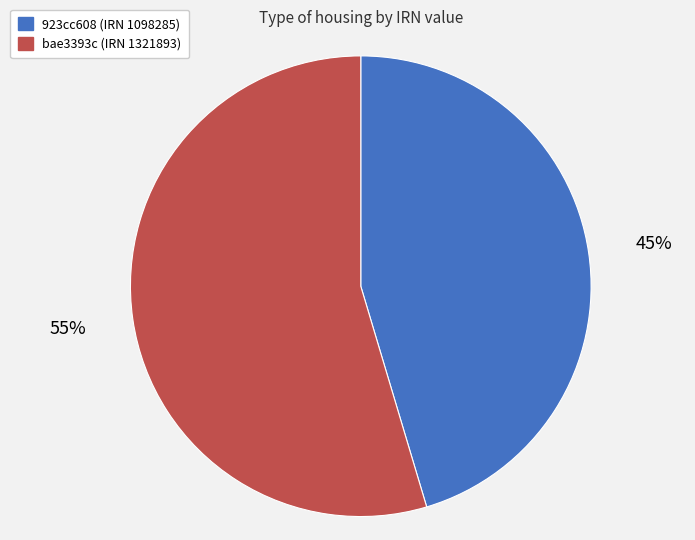

Is there a majority slice in this chart?

Yes